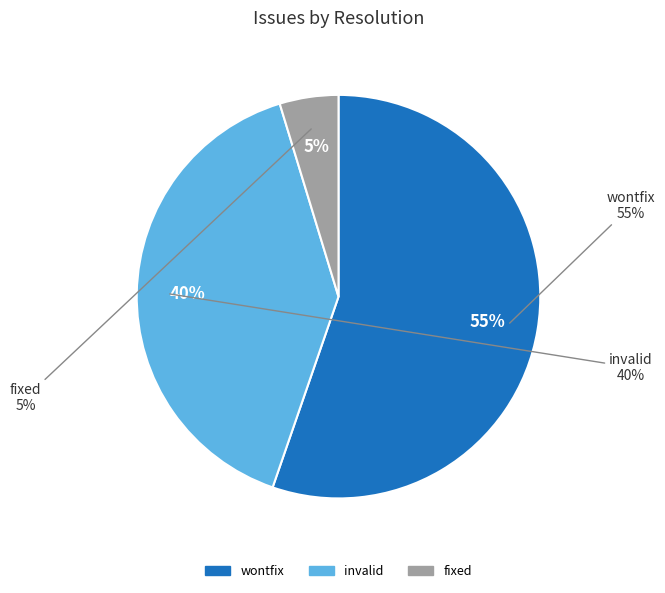

Is there any slice that represents more than half of the pie?

Yes